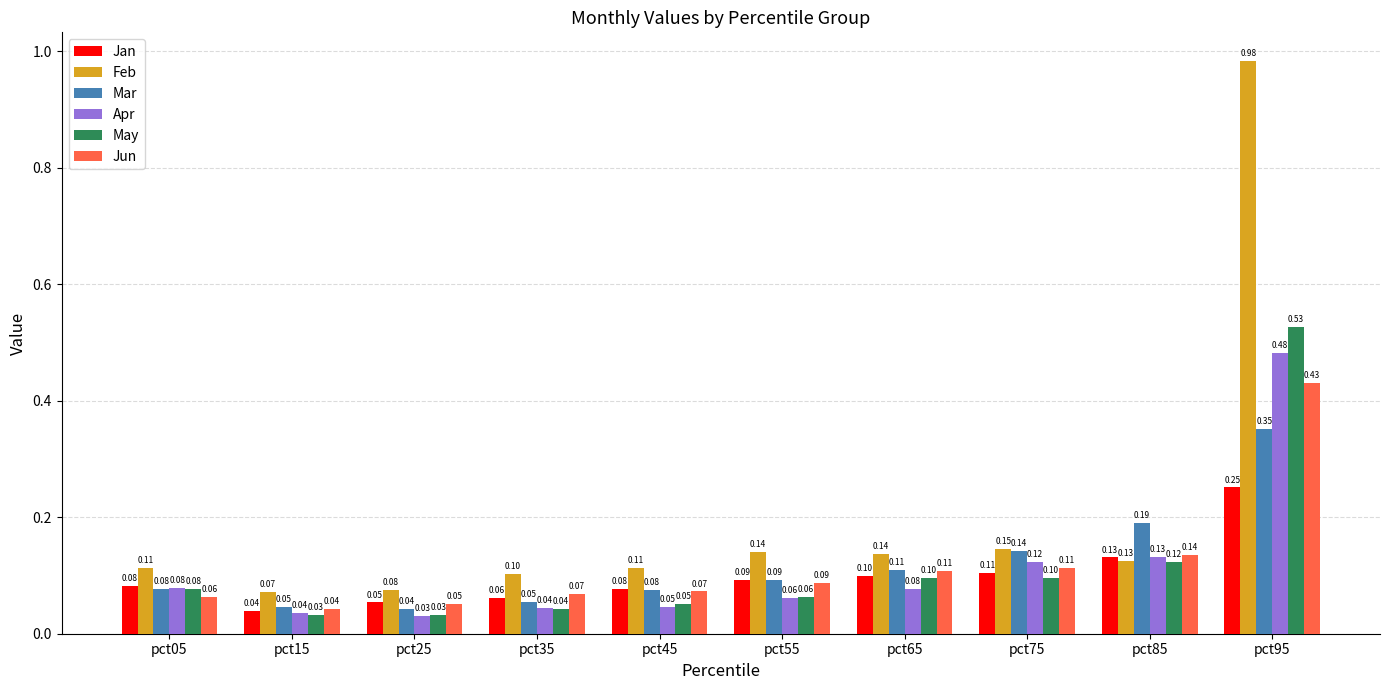

List the series in order of their peak value, lowest first.

Jan, Mar, Jun, Apr, May, Feb